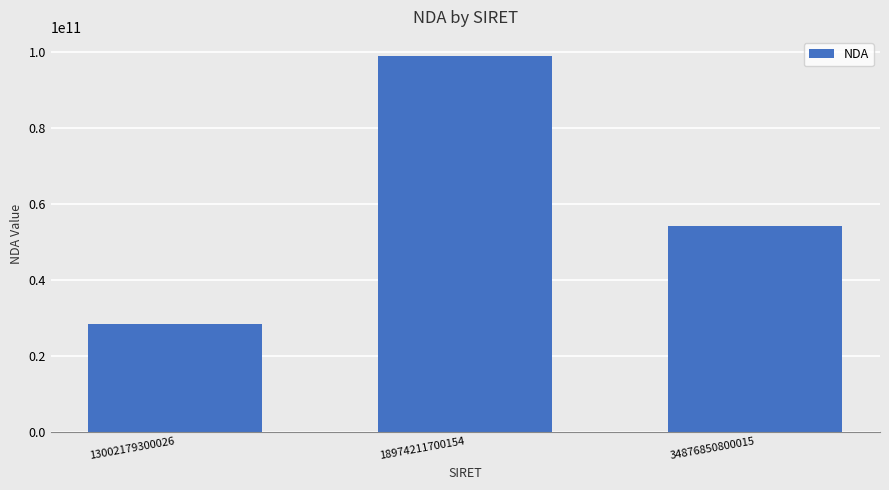

Does the chart contain any negative values?

No